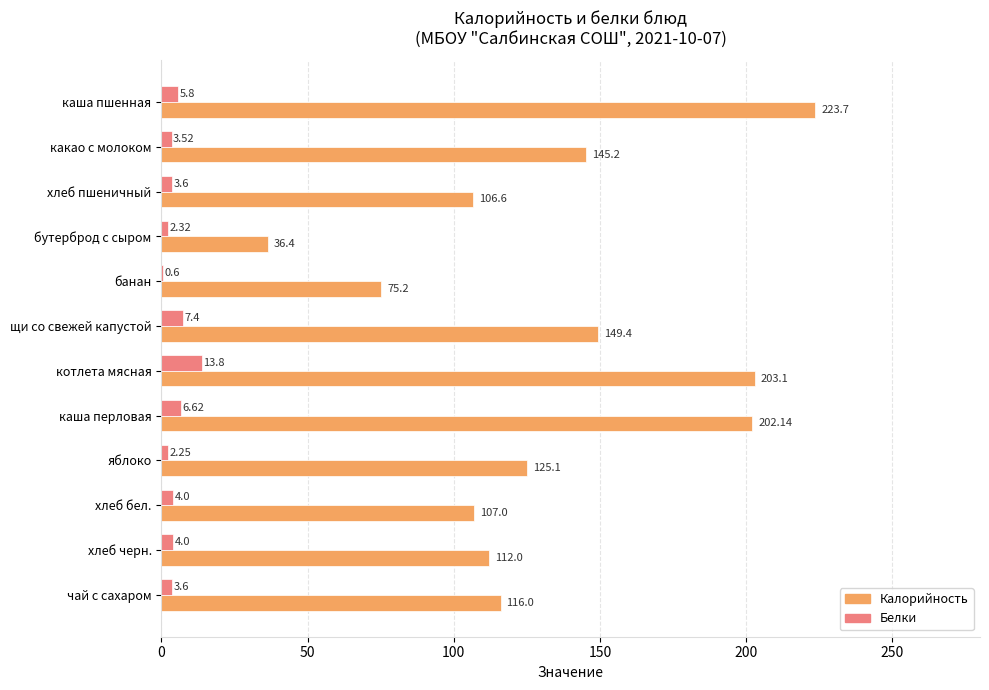

What is the sum of the Белки values at каша перловая and каша пшенная?

12.4